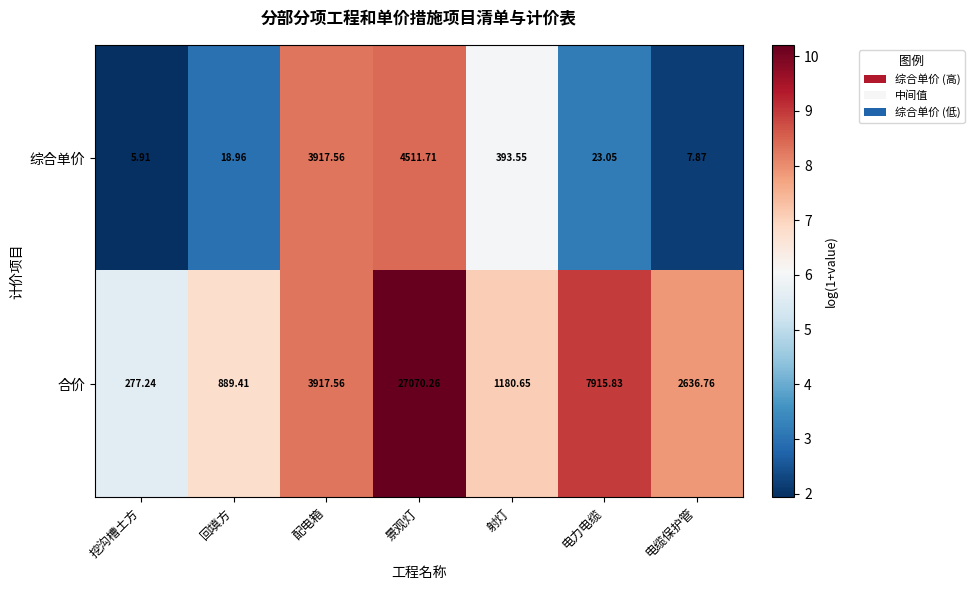

Which series has the widest spread of values?

合价